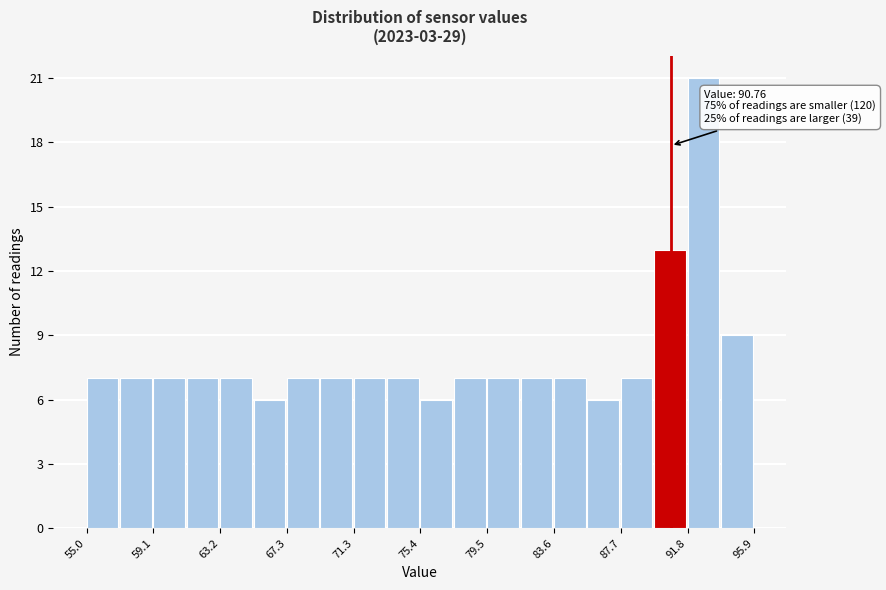

Which range on the x-axis has the tallest bar?

92.0 to 94.0